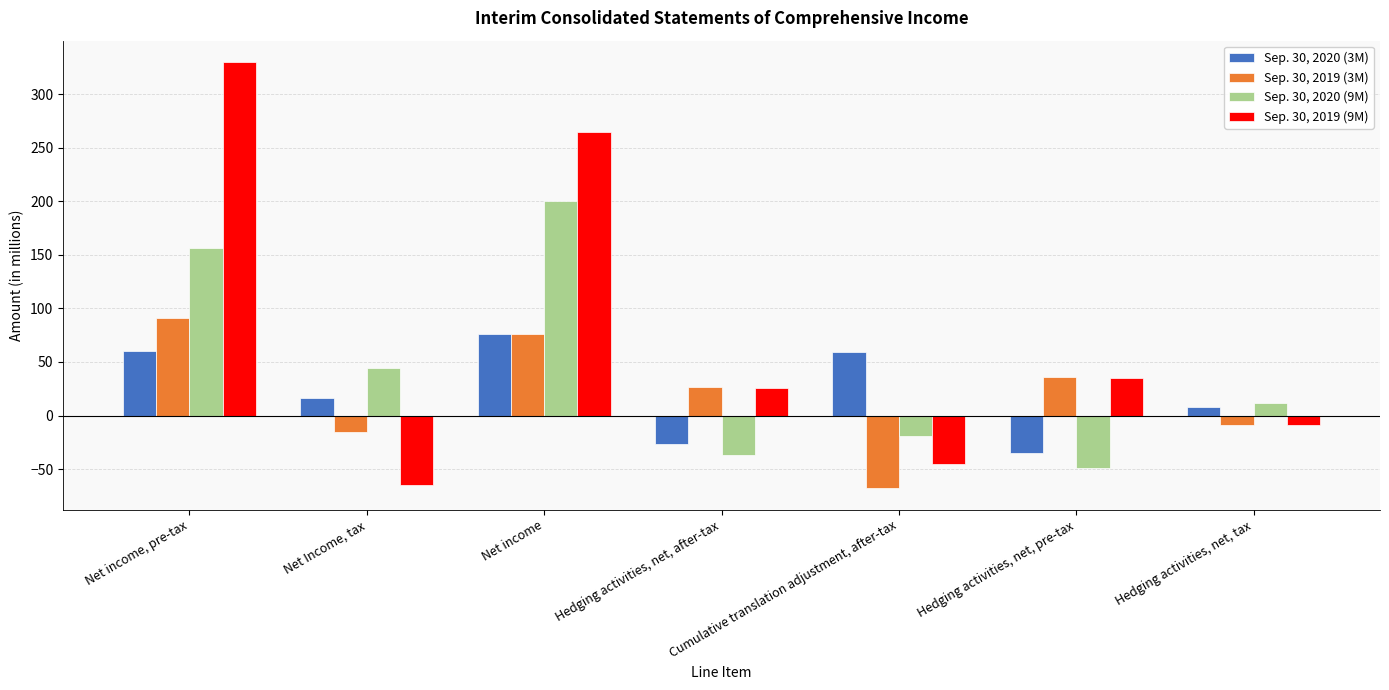

What position from the right is Net income?

5